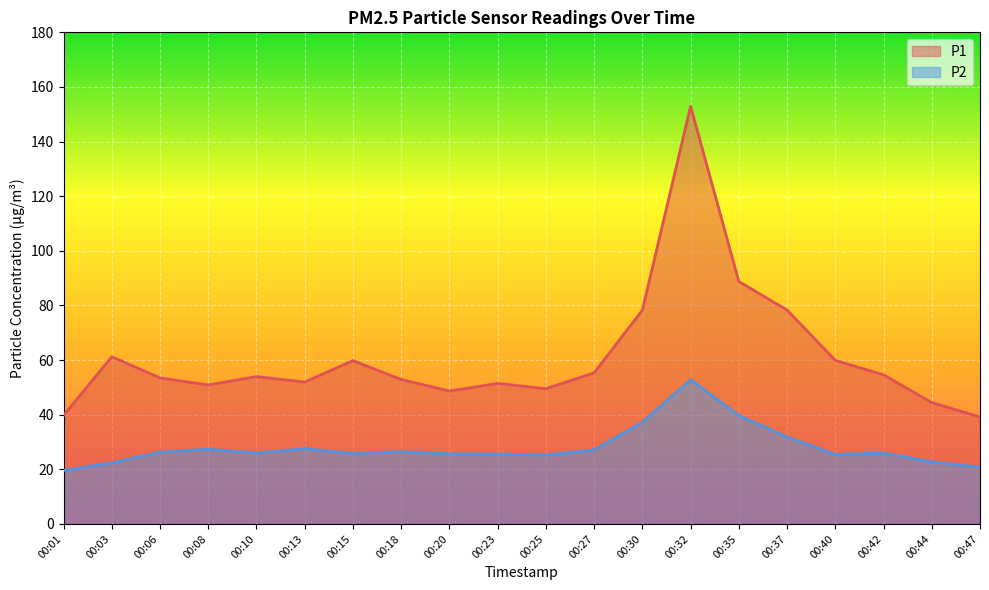

True or false: P1 and P2 cross at least once.

False